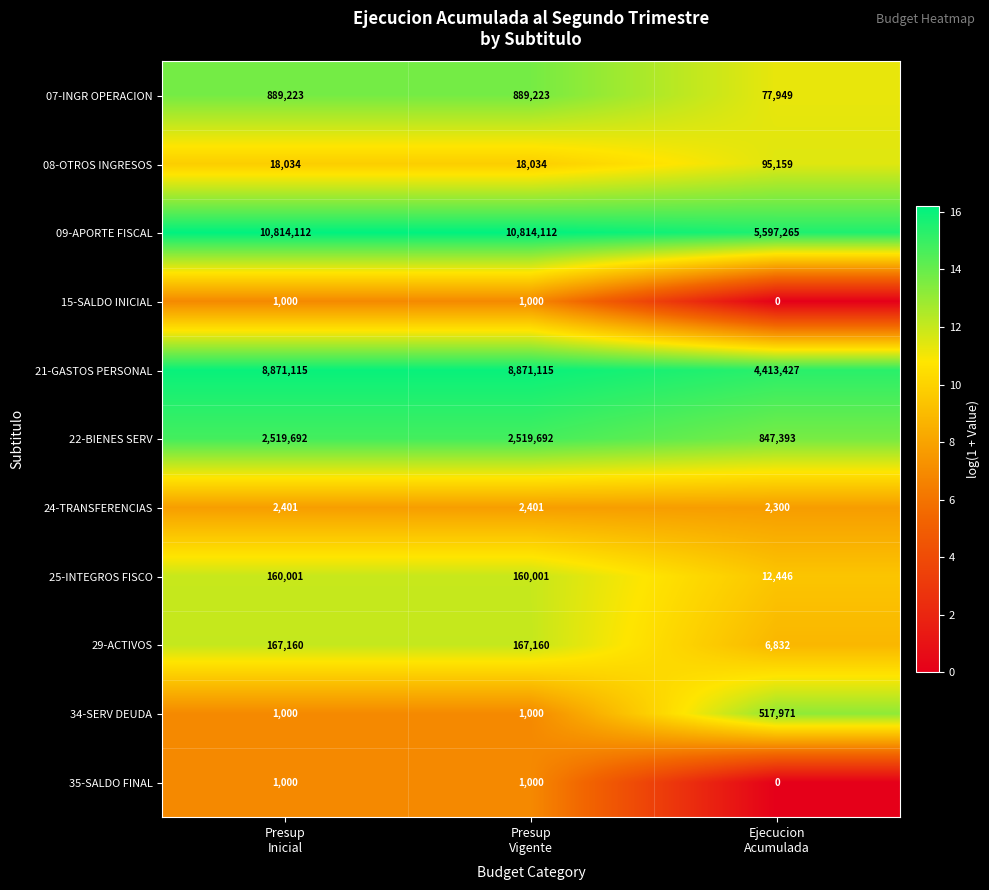

What is the average value of the 35-SALDO FINAL series?

667